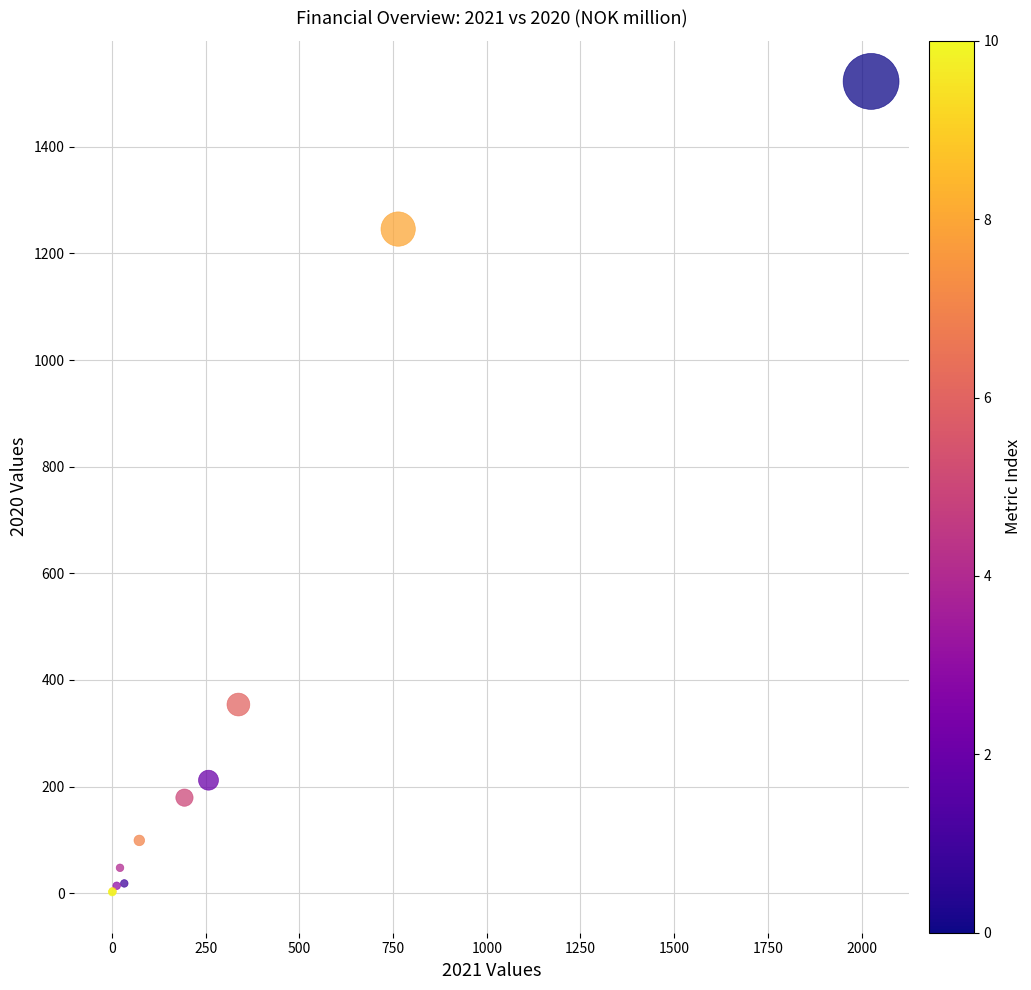

What Y value in the scatter plot is closest to 762?

353.8